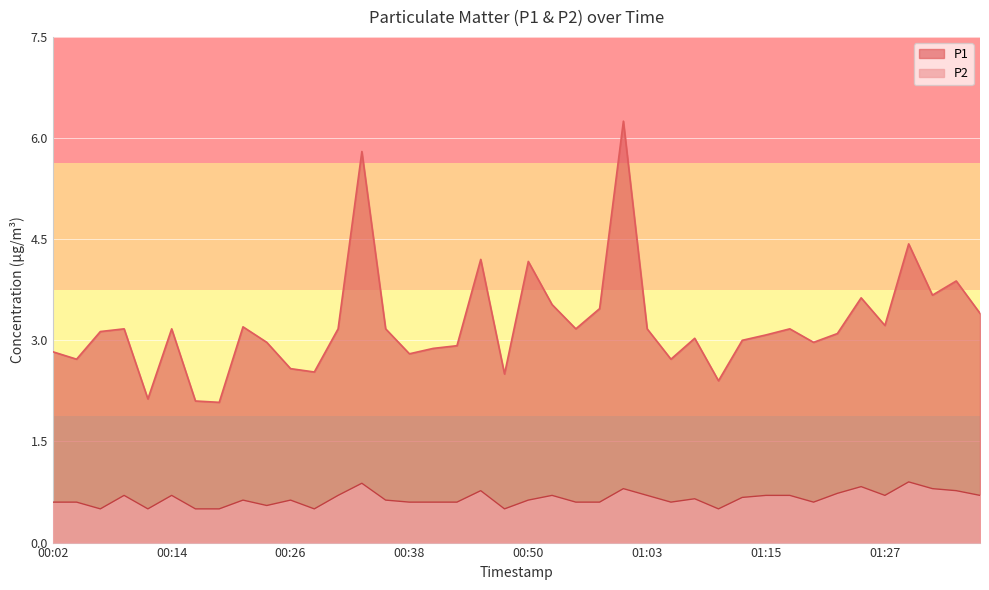

True or false: P2 and P1 cross at least once.

False